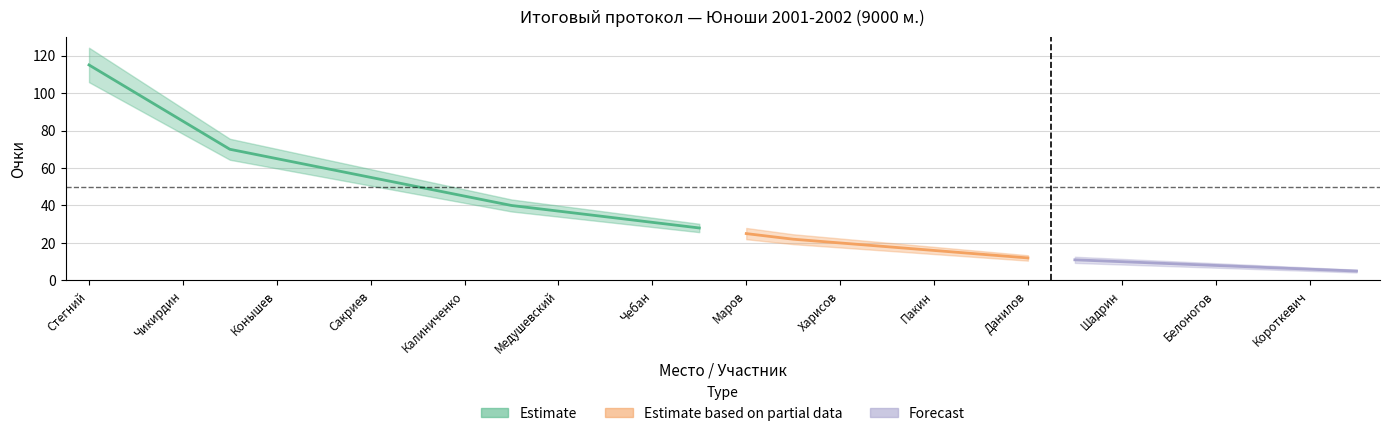

True or false: rank and points intersect in this chart.

False